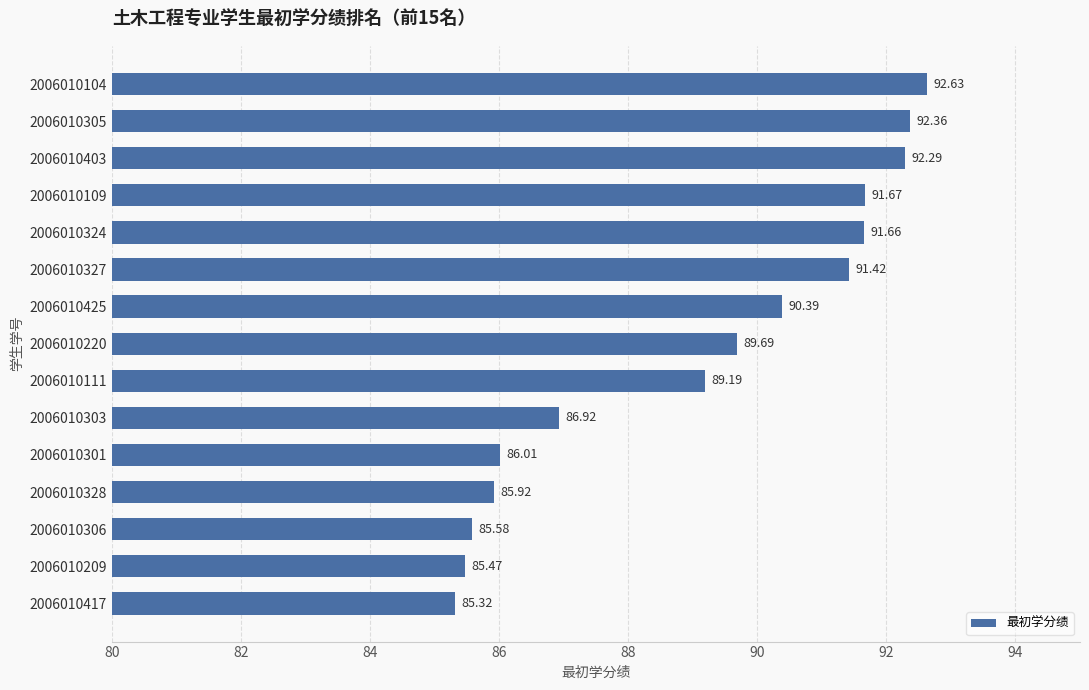

What is the difference between the second highest and minimum values?

7.0